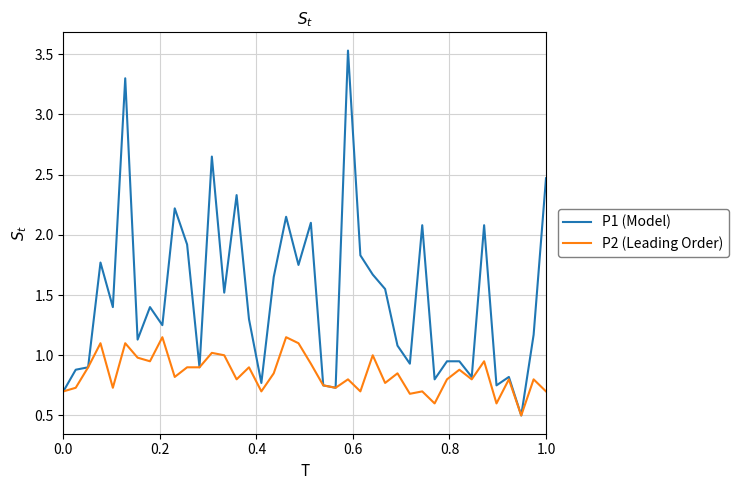

What is the average value of the P1 (Model) series?

1.5